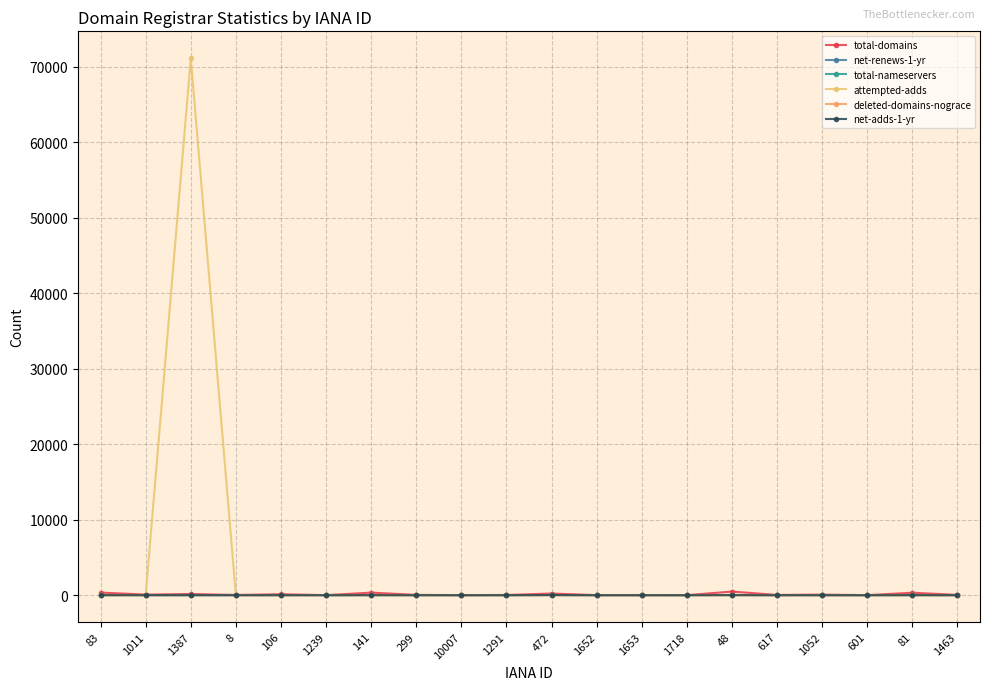

At which label does net-renews-1-yr reach its peak?

48